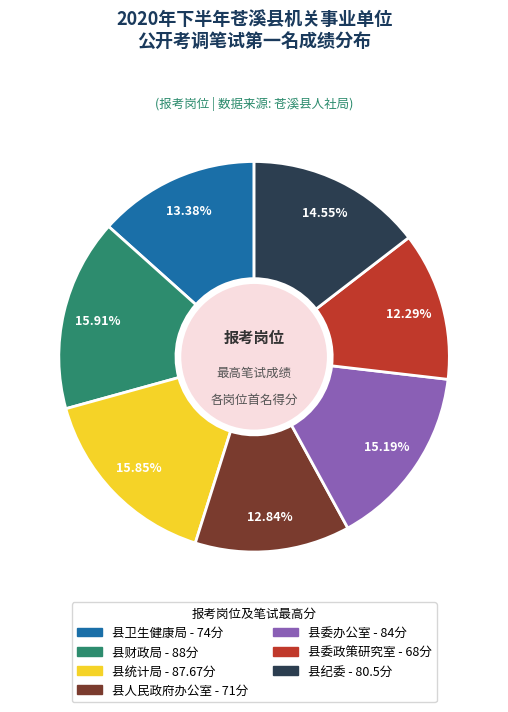

Between 县统计局 and 县委办公室, which is larger?

县统计局